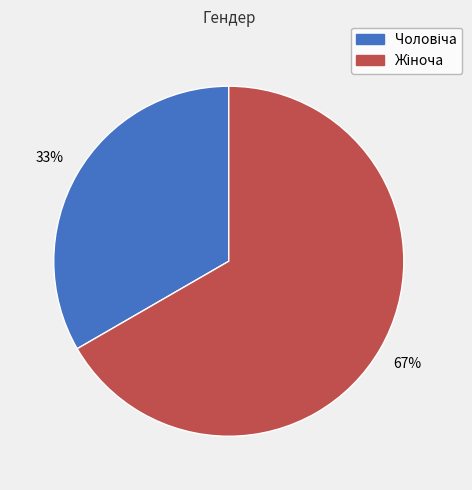

Does any single category account for the majority?

Yes